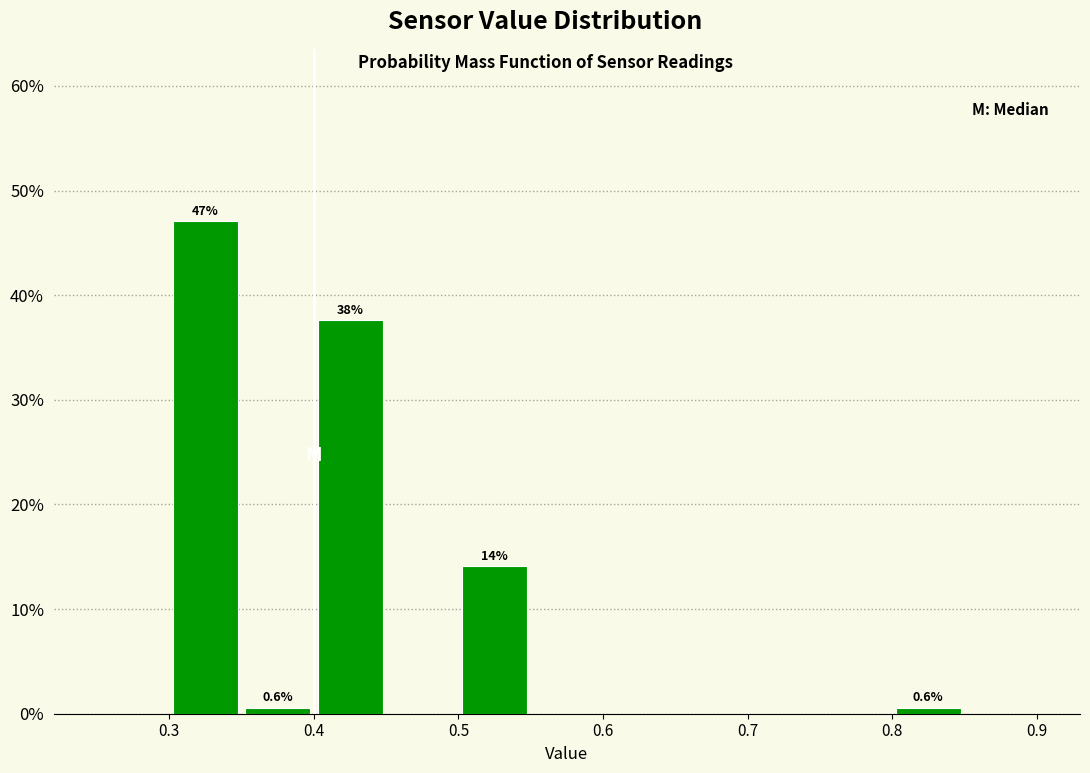

Over which range of the x-axis is the bar tallest?

0.30 to 0.35